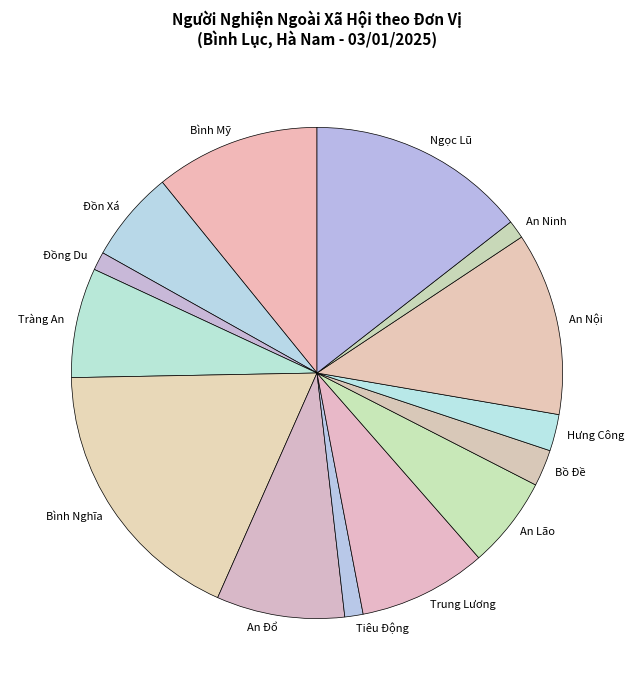

Count the number of slices in the pie.

14